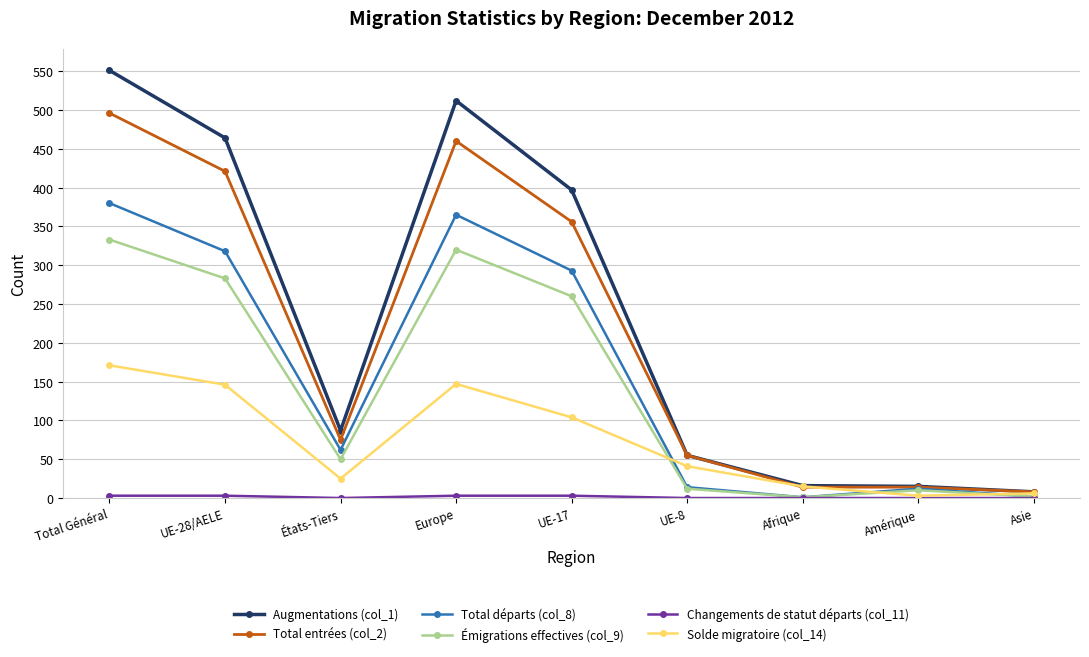

At which category does Total entrées (col_2) reach its first local peak?

Europe